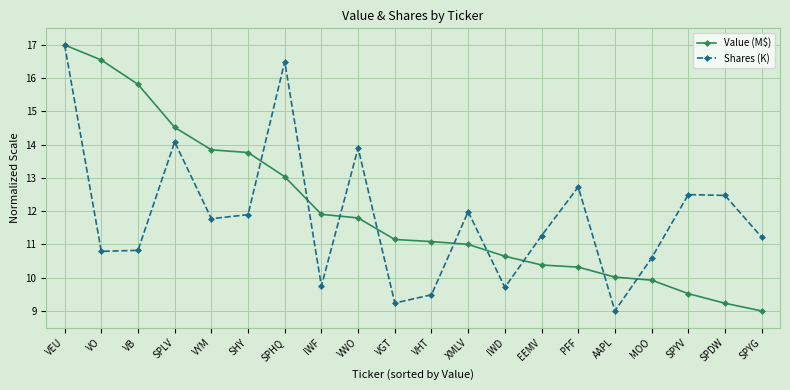

Between XMLV and SPYG, which series saw the biggest shift?

Value (M$)